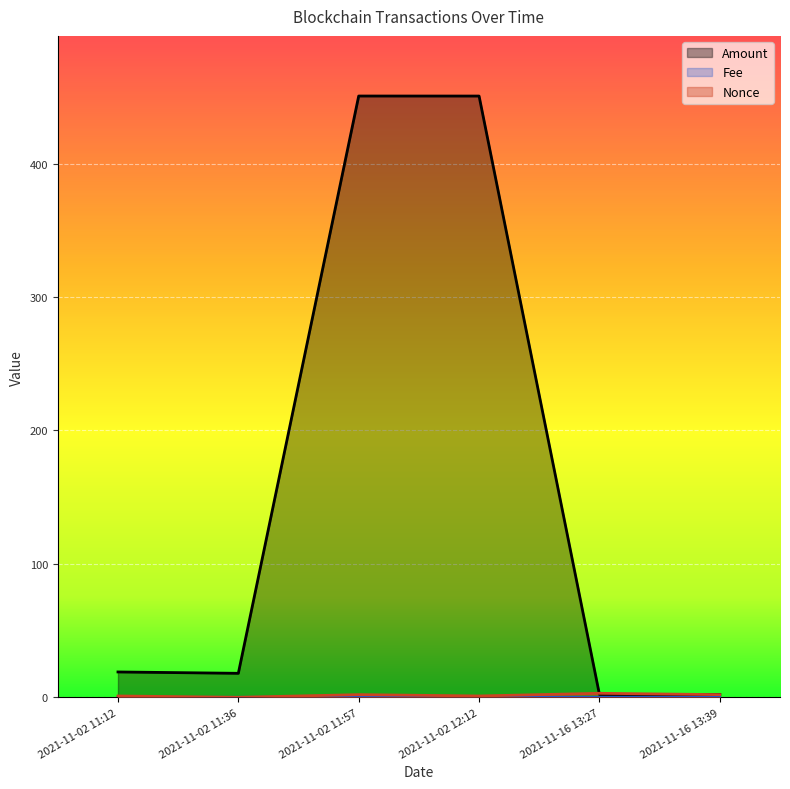

What is the greatest value displayed?

450.6